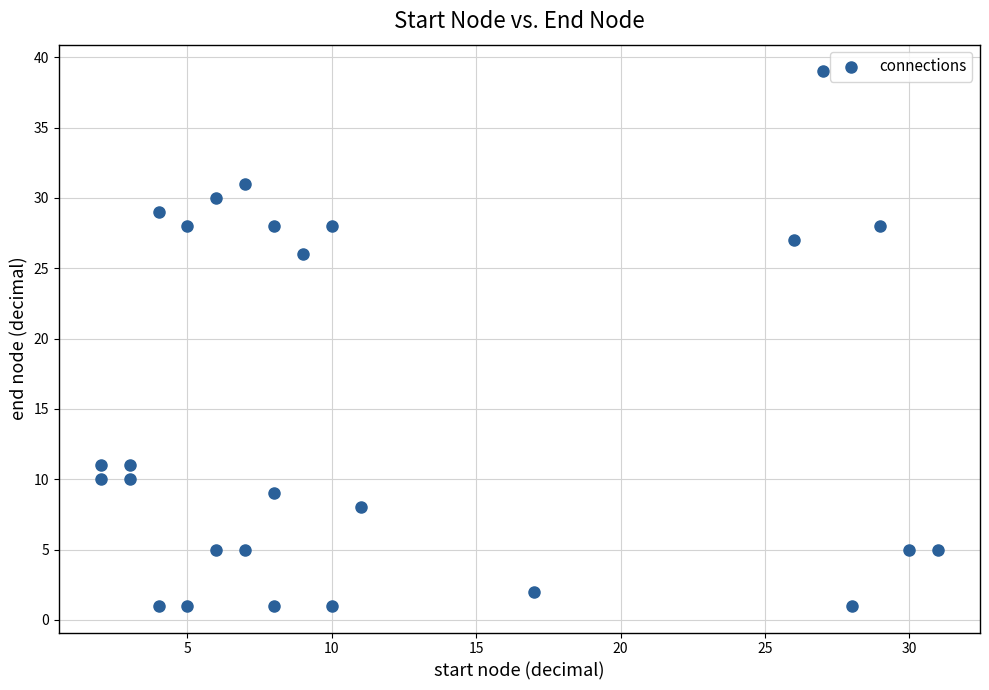

What is the range of Y values (max minus min)?

38